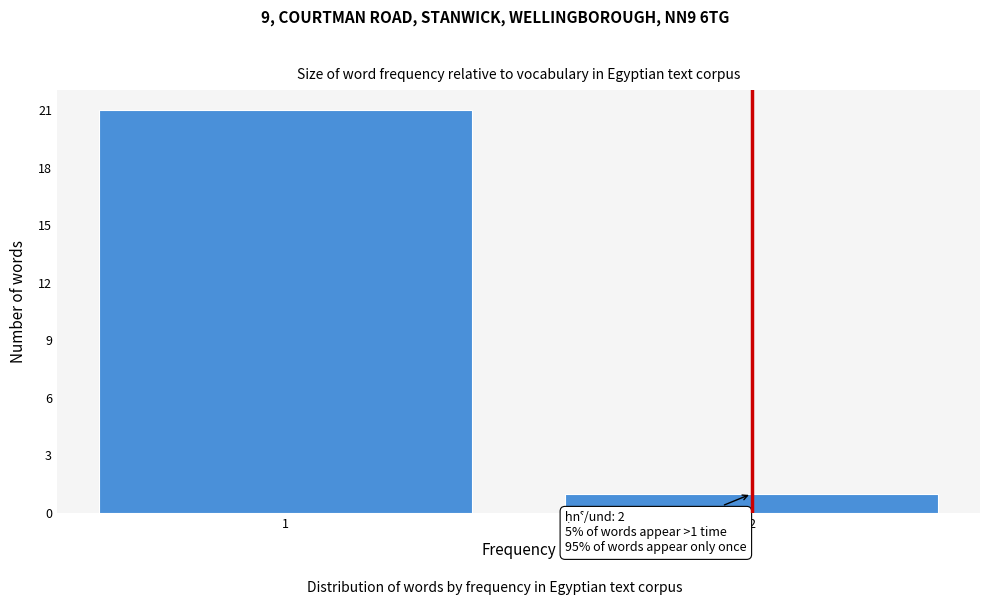

Reading left to right, list all the values displayed in this chart.

21	1